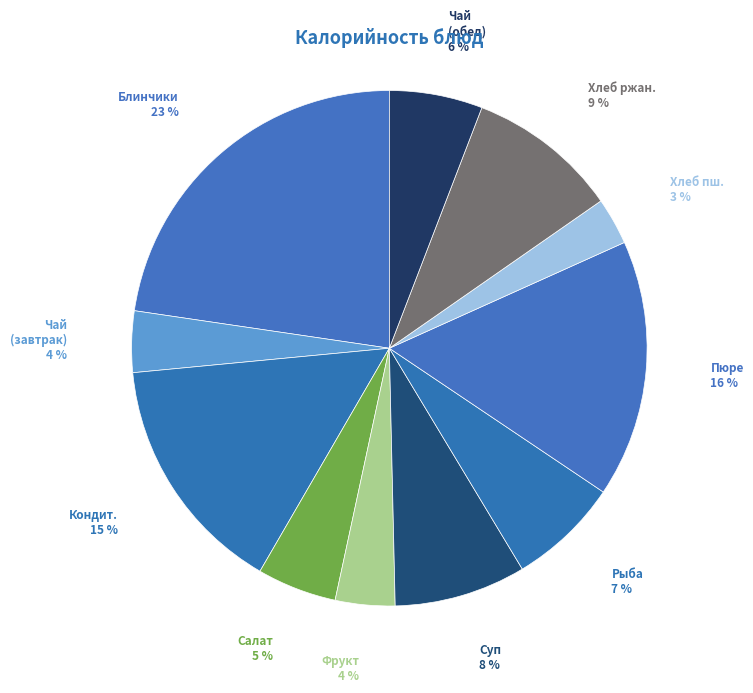

What percentage is the Рыба slice, to the nearest percent?

7%